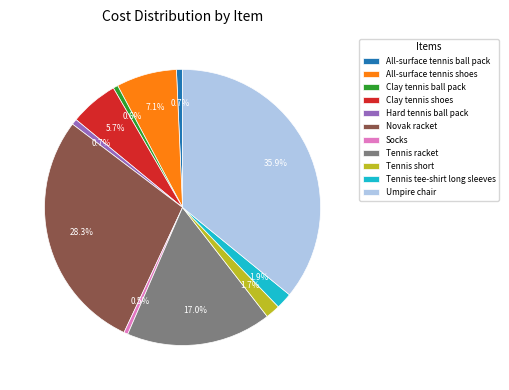

Which slice is the largest?

Umpire chair